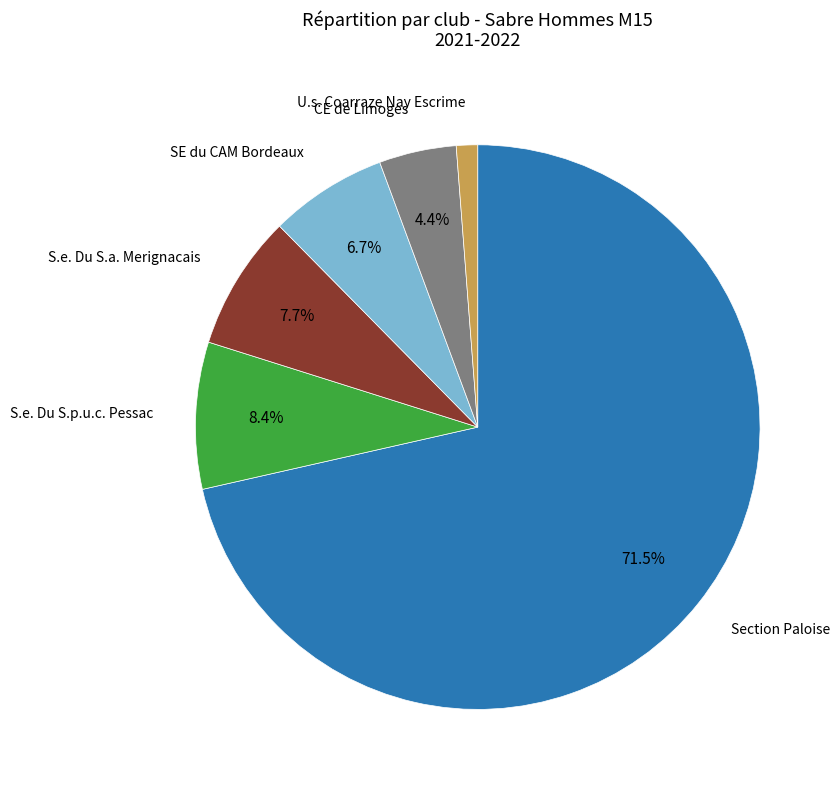

Is there a majority slice in this chart?

Yes